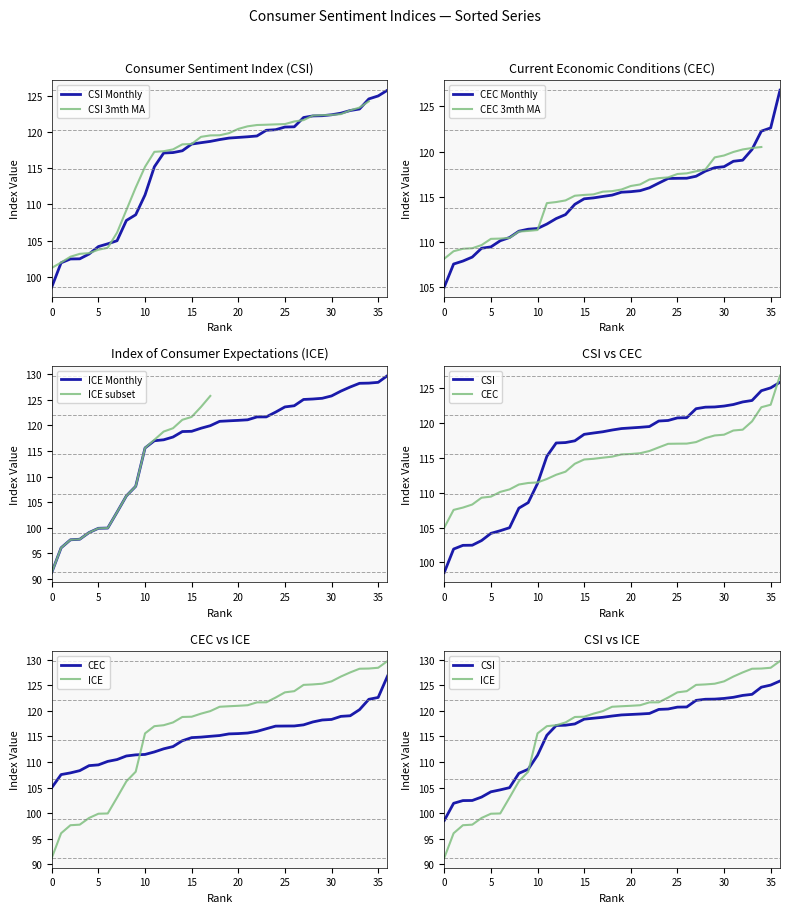

The value of CSI Monthly at 0 is 98.5. True or false?

True